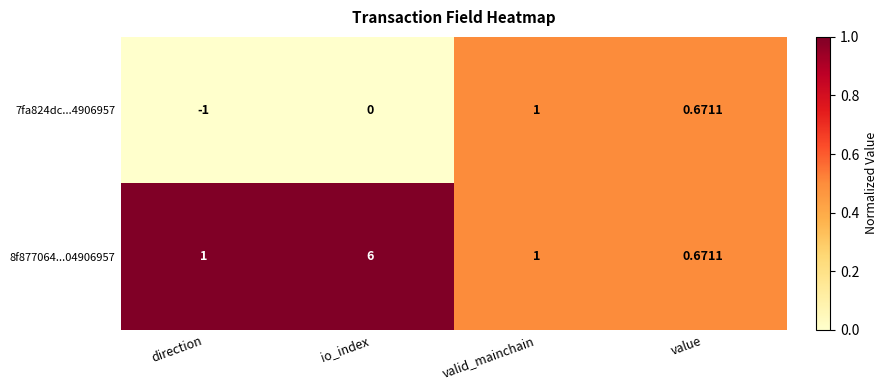

At which label is 7fa824dc...4906957 closest to 0?

io_index